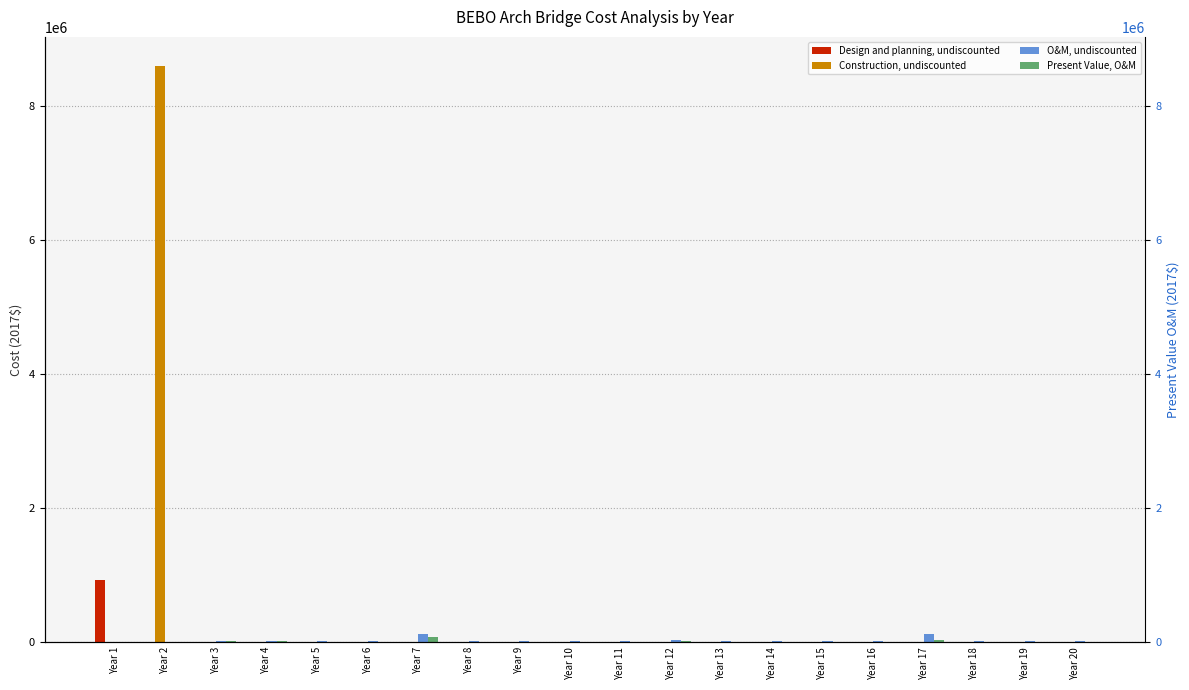

What is the greatest value displayed?

8605715.1